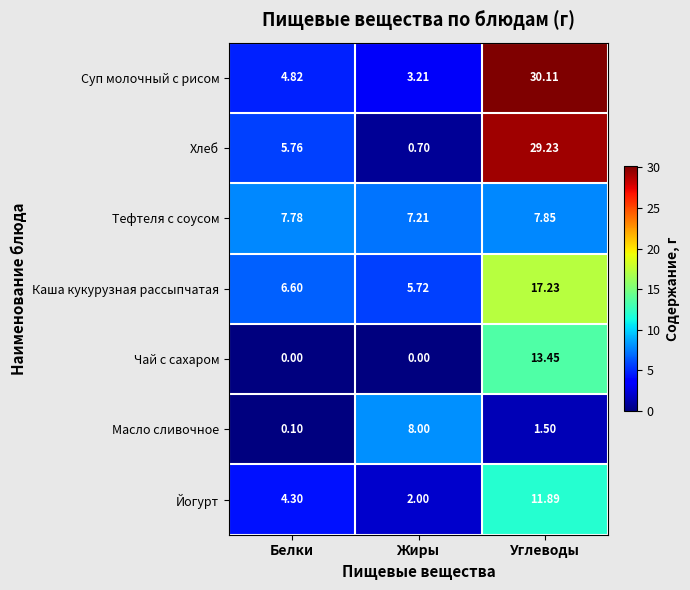

Which category has the lowest value in the Йогурт series?

Жиры